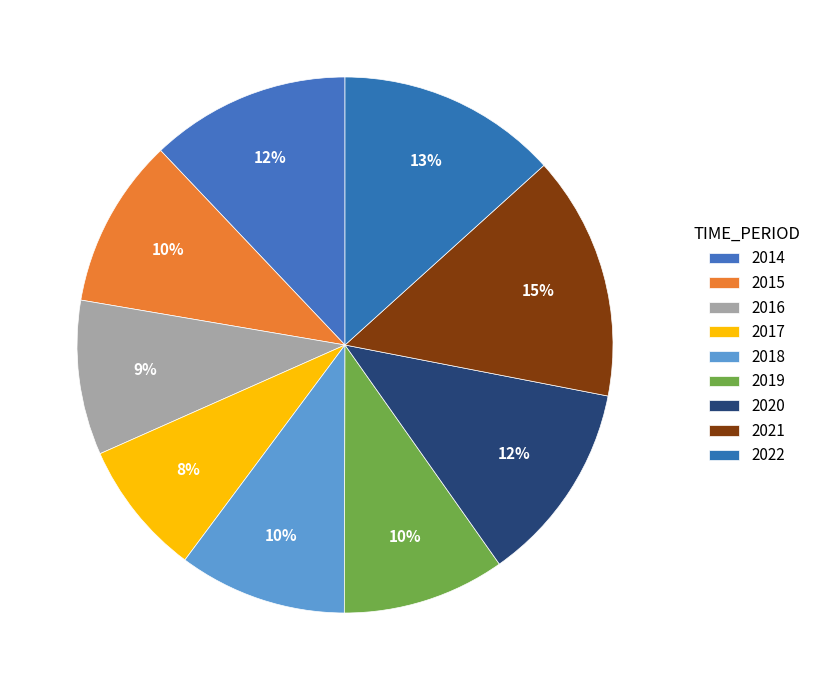

How many segments does this pie chart have?

9